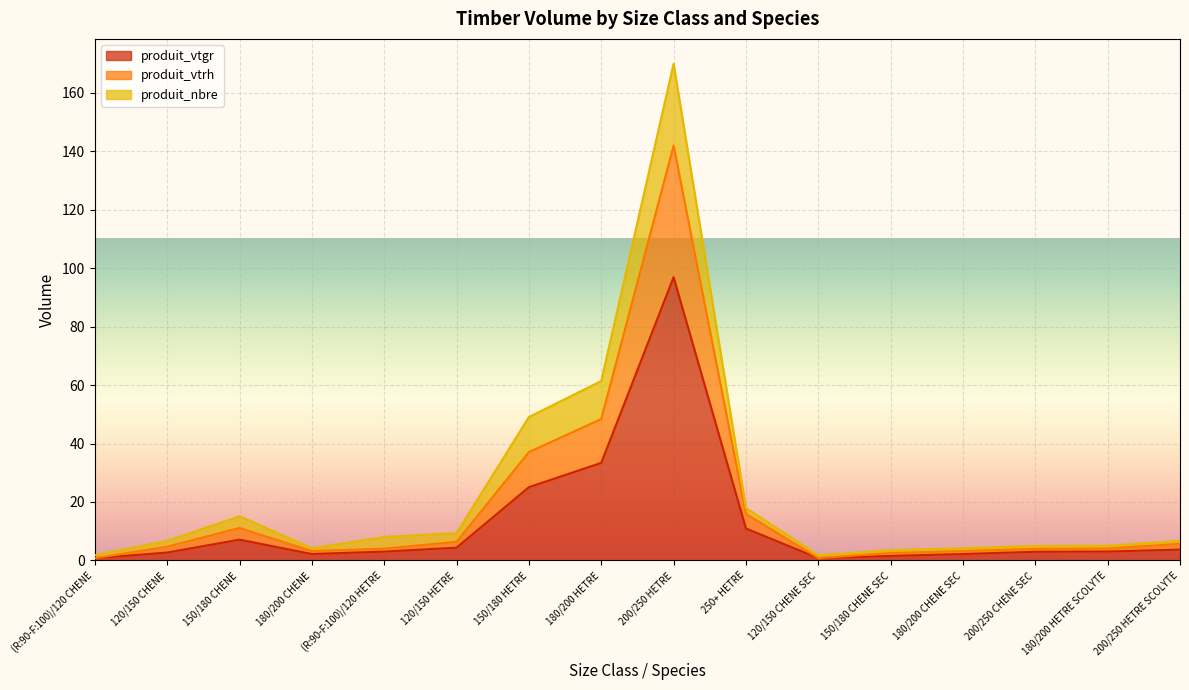

Reading left to right, list all the values displayed in this chart.

produit_vtgr: (R:90-F:100)/120 CHENE=0.8	120/150 CHENE=2.7	150/180 CHENE=7.1	180/200 CHENE=2.2	(R:90-F:100)/120 HETRE=3.0	120/150 HETRE=4.4	150/180 HETRE=25.1	180/200 HETRE=33.4	200/250 HETRE=96.9	250+ HETRE=11.0	120/150 CHENE SEC=0.8	150/180 CHENE SEC=1.5	180/200 CHENE SEC=2.2	200/250 CHENE SEC=3.0	180/200 HETRE SCOLYTE=3.1	200/250 HETRE SCOLYTE=3.7
produit_vtrh: (R:90-F:100)/120 CHENE=0.8	120/150 CHENE=4.7	150/180 CHENE=11.1	180/200 CHENE=3.2	(R:90-F:100)/120 HETRE=4.0	120/150 HETRE=6.4	150/180 HETRE=37.1	180/200 HETRE=48.4	200/250 HETRE=141.9	250+ HETRE=16.0	120/150 CHENE SEC=0.8	150/180 CHENE SEC=2.5	180/200 CHENE SEC=3.2	200/250 CHENE SEC=4.0	180/200 HETRE SCOLYTE=4.1	200/250 HETRE SCOLYTE=5.7
produit_nbre: (R:90-F:100)/120 CHENE=1.8	120/150 CHENE=6.7	150/180 CHENE=15.1	180/200 CHENE=4.2	(R:90-F:100)/120 HETRE=8.0	120/150 HETRE=9.4	150/180 HETRE=49.1	180/200 HETRE=61.4	200/250 HETRE=169.9	250+ HETRE=18.0	120/150 CHENE SEC=1.8	150/180 CHENE SEC=3.5	180/200 CHENE SEC=4.2	200/250 CHENE SEC=5.0	180/200 HETRE SCOLYTE=5.1	200/250 HETRE SCOLYTE=6.7